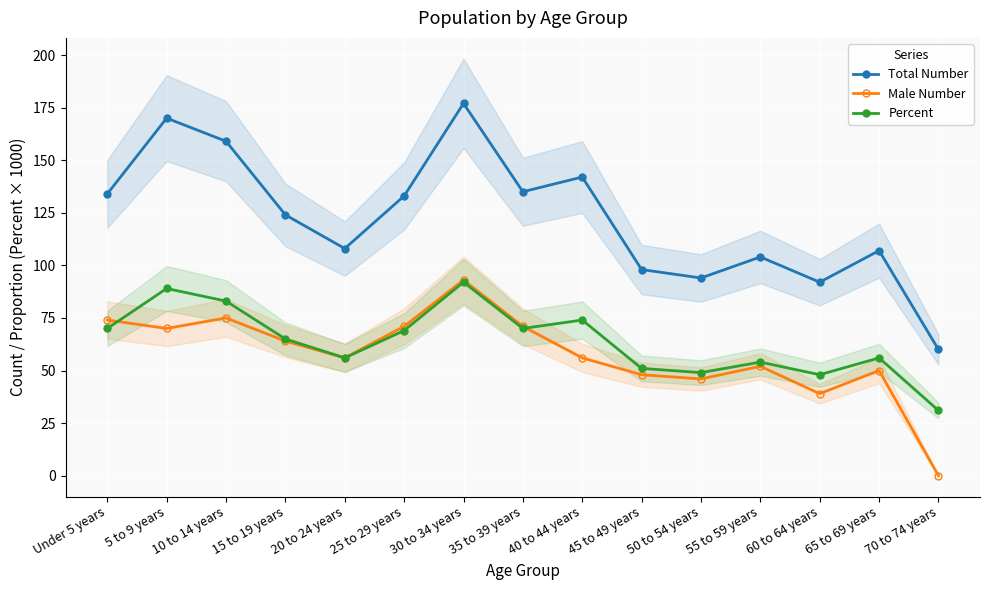

What are all the series names shown in the legend?

Total Number, Male Number, Percent